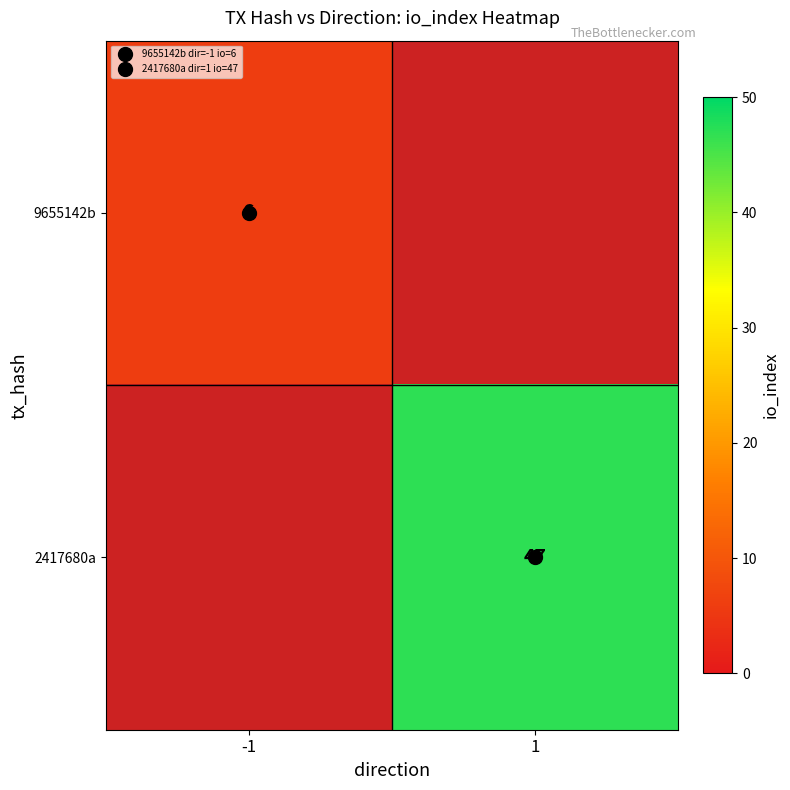

Which category has the lowest value across all series?

-1